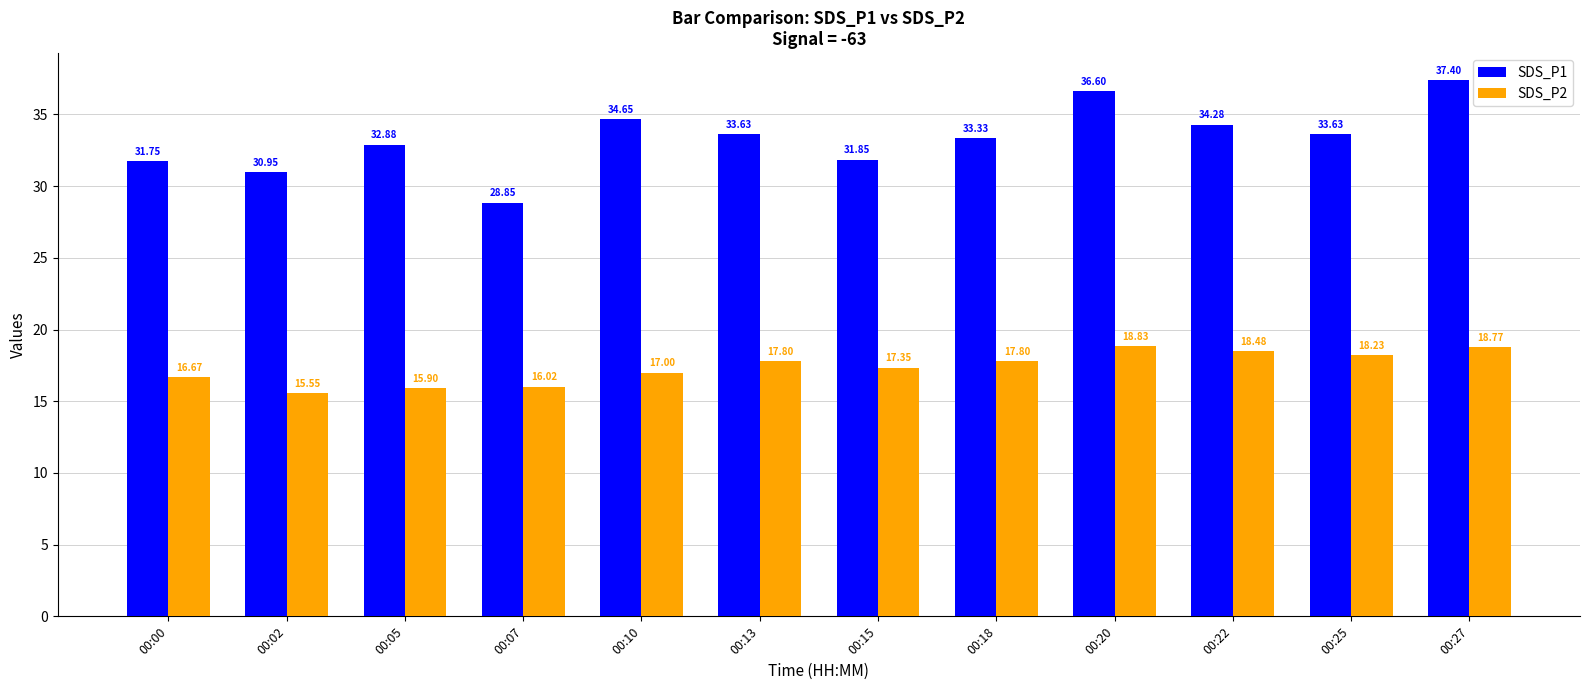

Rank the series by their average value, from lowest to highest.

SDS_P2, SDS_P1